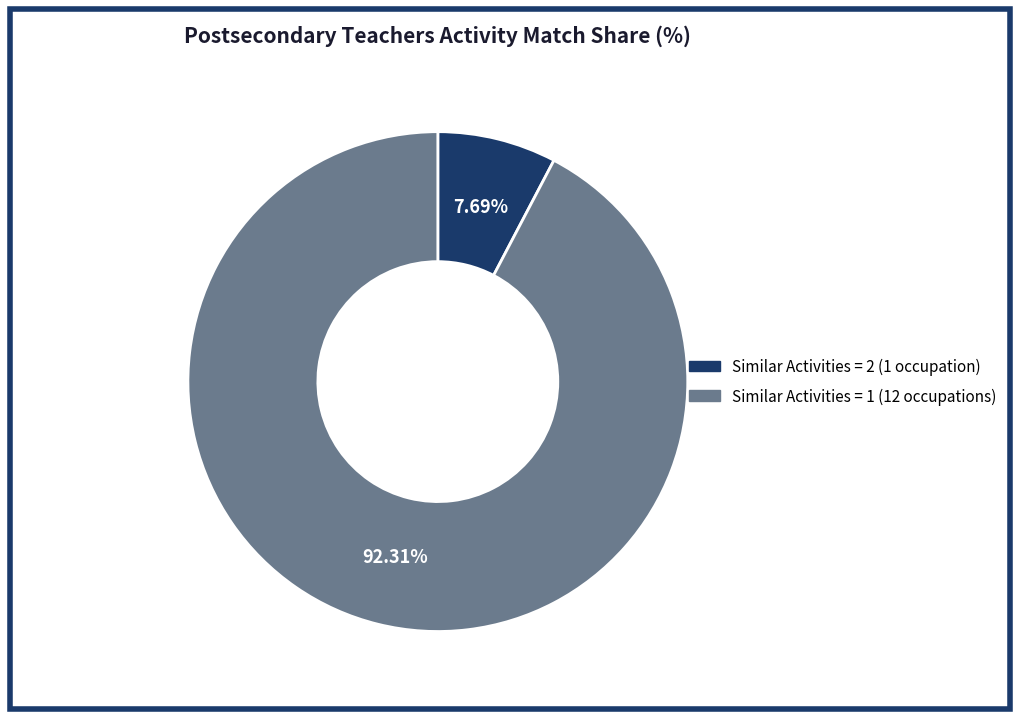

Is there a majority slice in this chart?

Yes